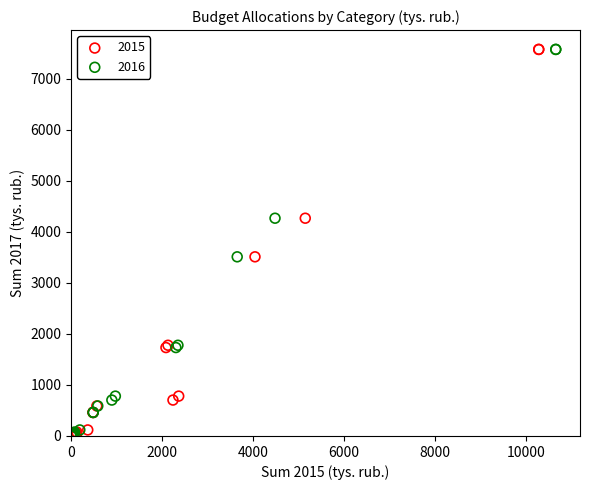

What are all the series names shown in the legend?

2015, 2016